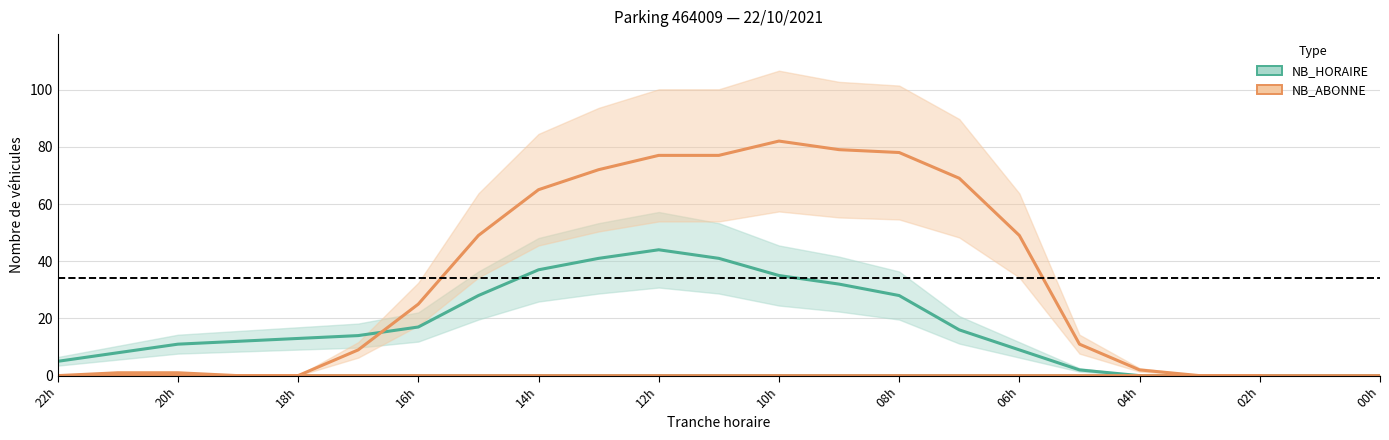

The NB_ABONNE series shows 57 at 00h. True or false?

False